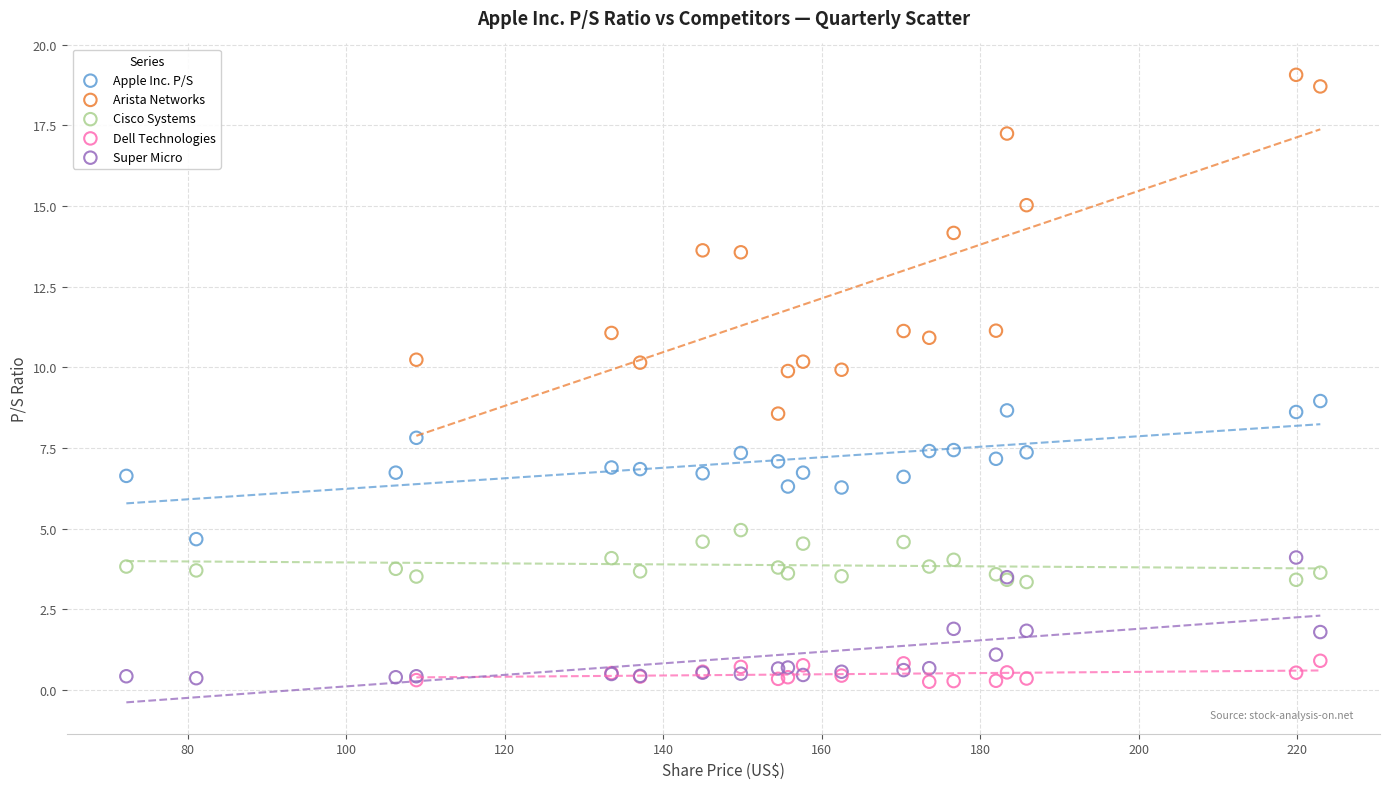

Which series contains the highest Y value?

Arista Networks